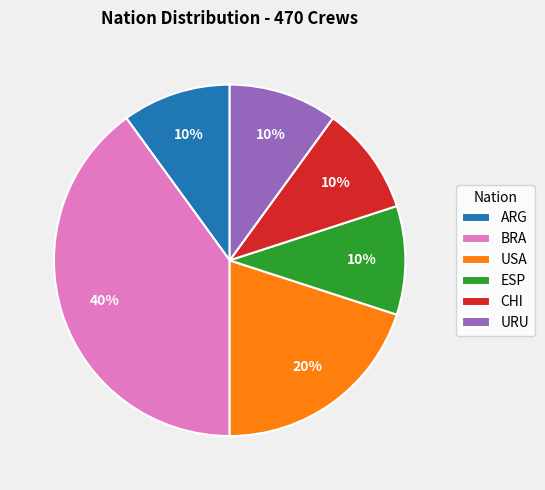

What is the largest slice in the pie chart?

BRA